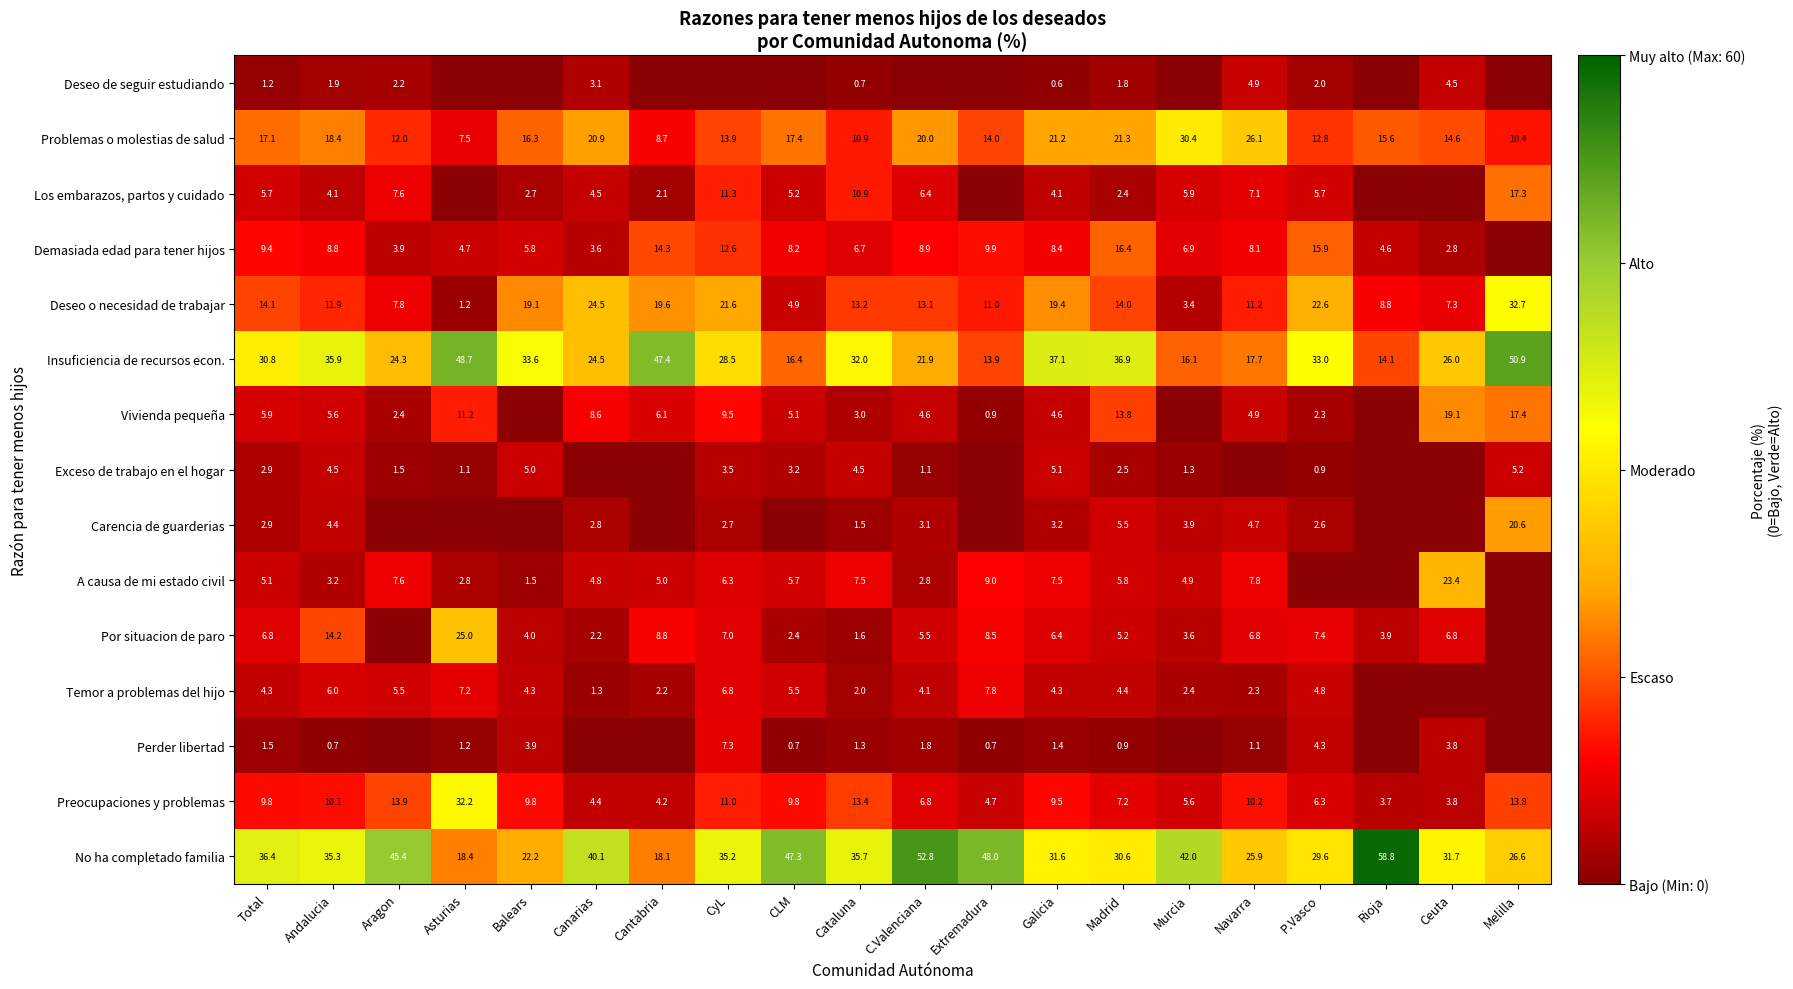

Is the value of Por situacion de paro at Asturias greater than the value of Exceso de trabajo en el hogar at Galicia?

Yes